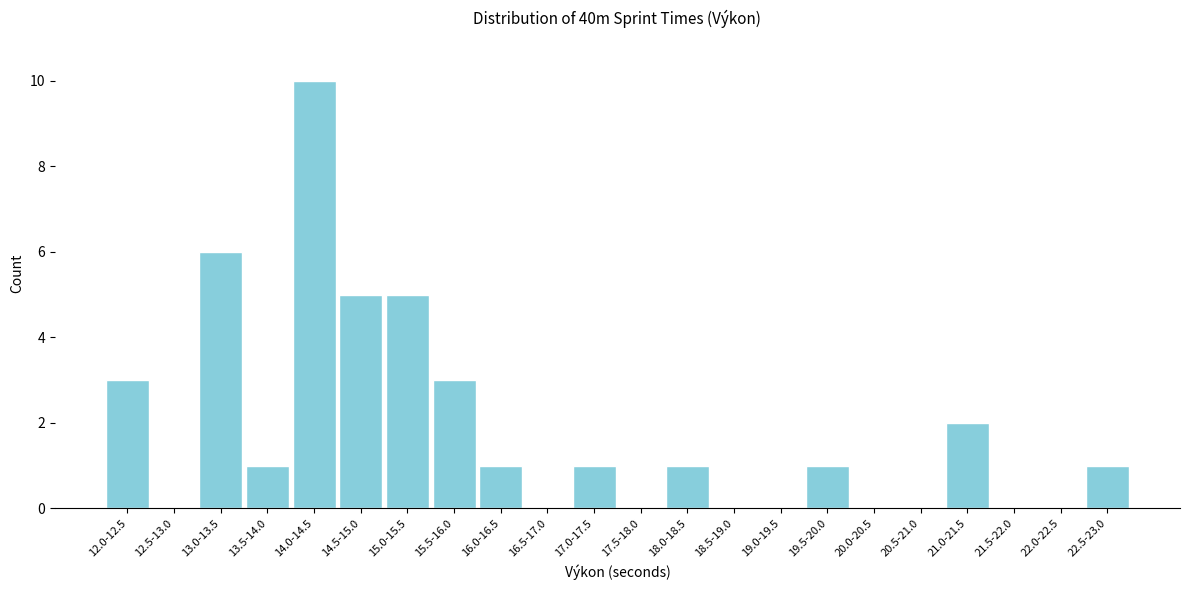

Reading right to left, transcribe all the data shown in this chart.

22.5-23.0=1	22.0-22.5=0	21.5-22.0=0	21.0-21.5=2	20.5-21.0=0	20.0-20.5=0	19.5-20.0=1	19.0-19.5=0	18.5-19.0=0	18.0-18.5=1	17.5-18.0=0	17.0-17.5=1	16.5-17.0=0	16.0-16.5=1	15.5-16.0=3	15.0-15.5=5	14.5-15.0=5	14.0-14.5=10	13.5-14.0=1	13.0-13.5=6	12.5-13.0=0	12.0-12.5=3